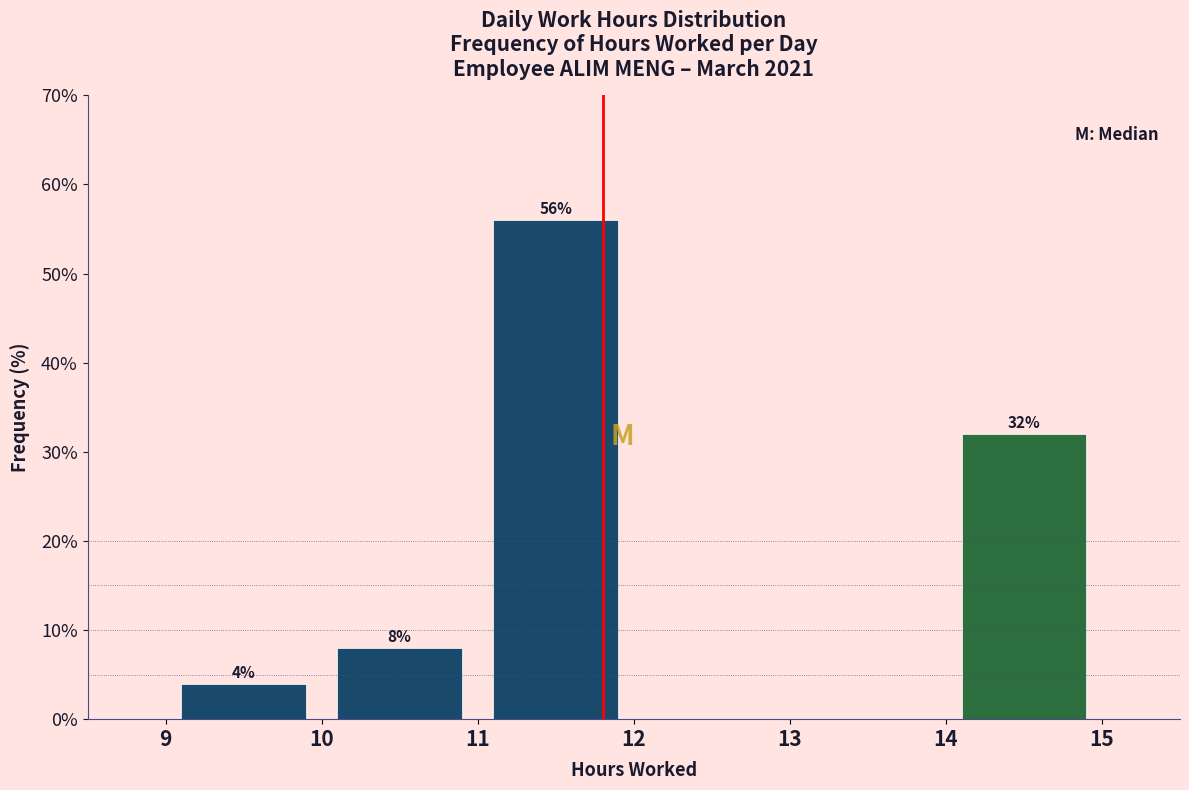

Over which range of the x-axis is the bar tallest?

11 to 12